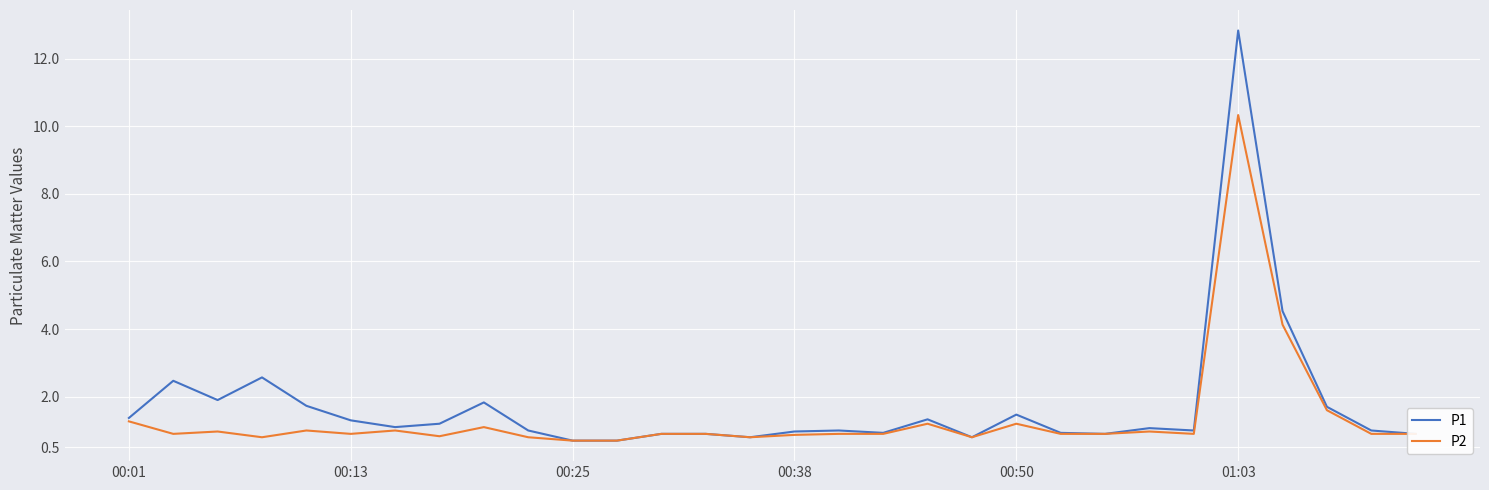

What is the greatest value displayed?

12.8